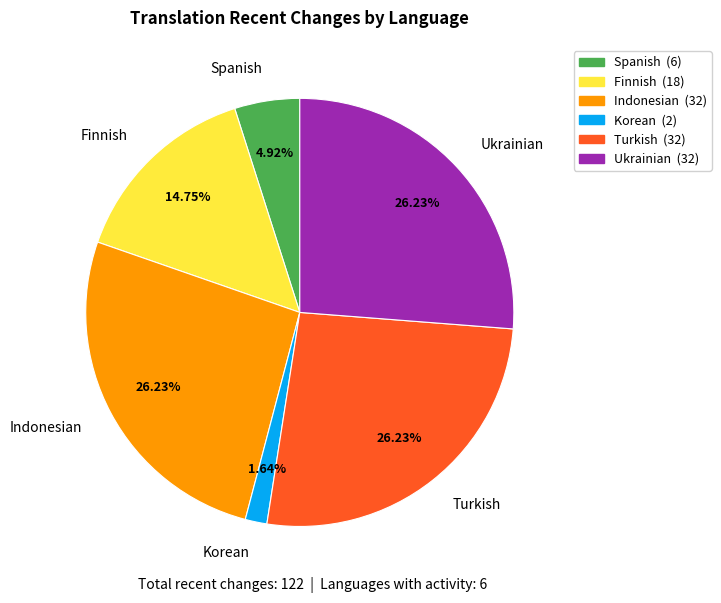

How many slices are in this pie chart?

6